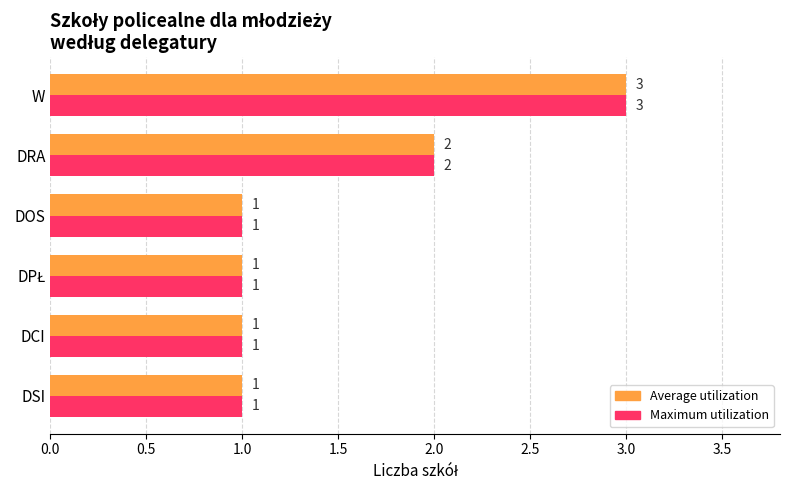

At which label is Average utilization closest to 2?

DRA